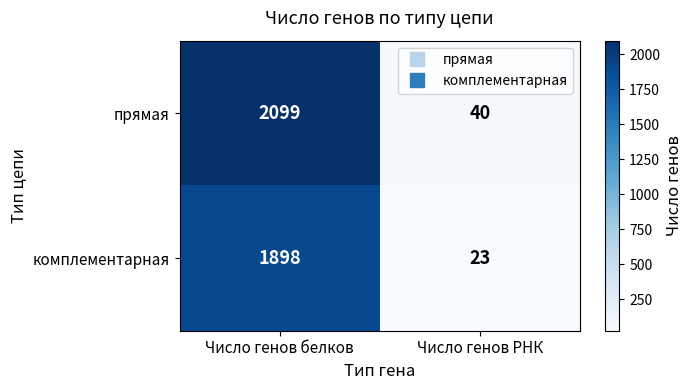

Reading left to right, list all the values displayed in this chart.

прямая: 2099	40
комплементарная: 1898	23